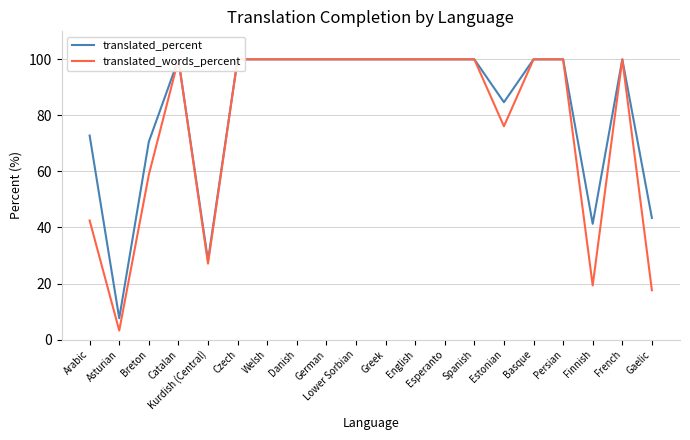

What is the spread (max minus min) of values at Breton?

11.8